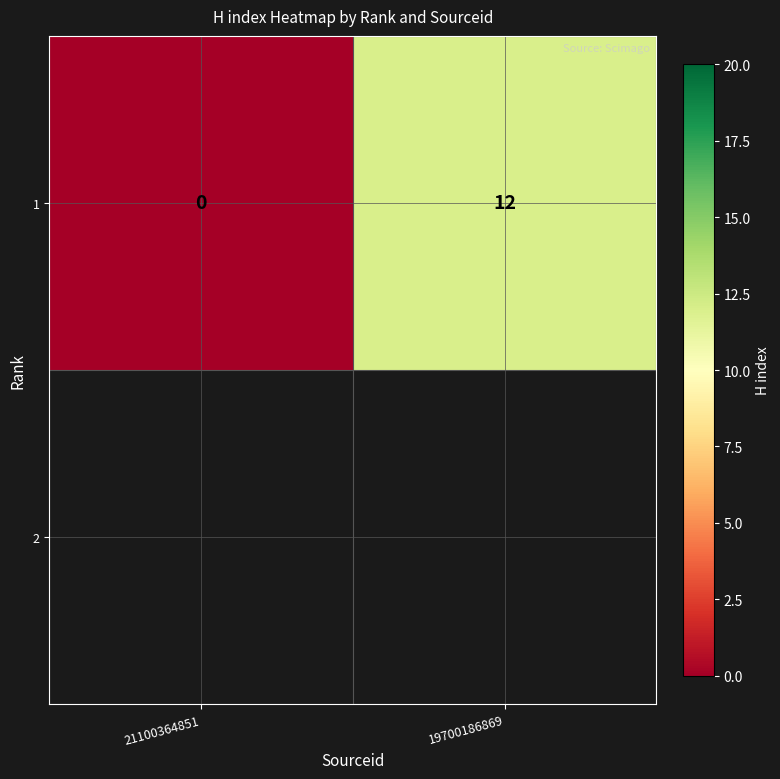

At which label is the value closest to 6?

21100364851